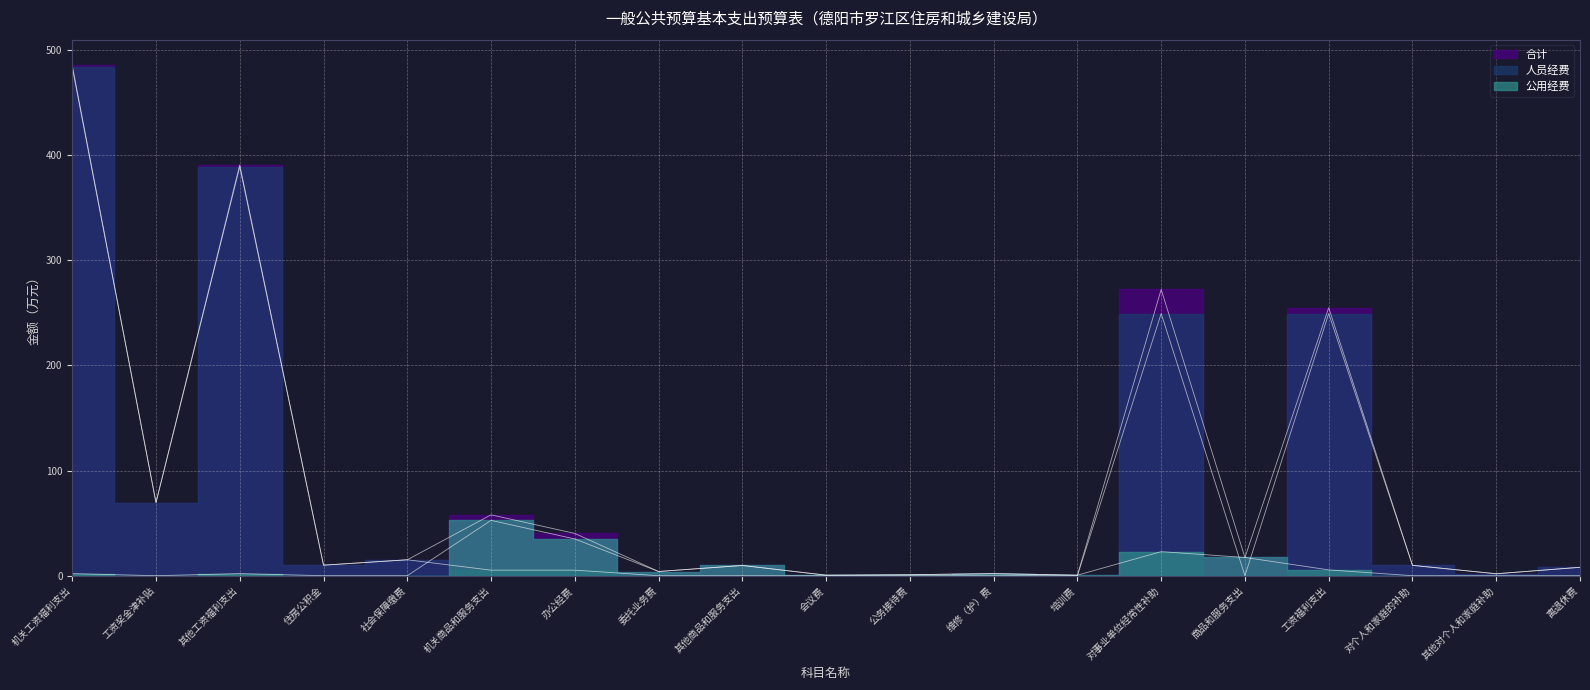

What is the total value across all series at 离退休费?

16.0